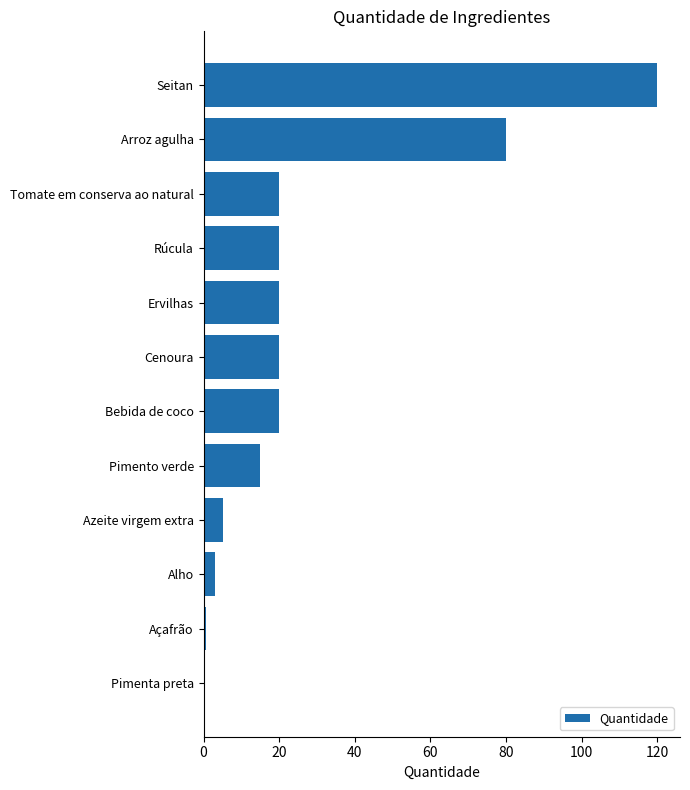

Approximately how many times larger is the value at Ervilhas compared to Rúcula?

1.0